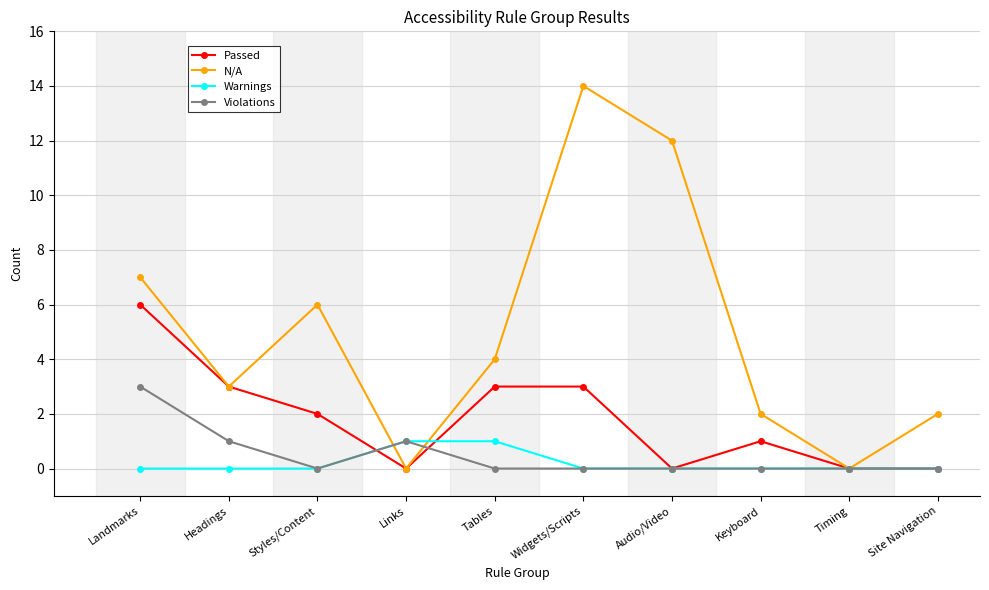

What is the spread (max minus min) of values at Tables?

4